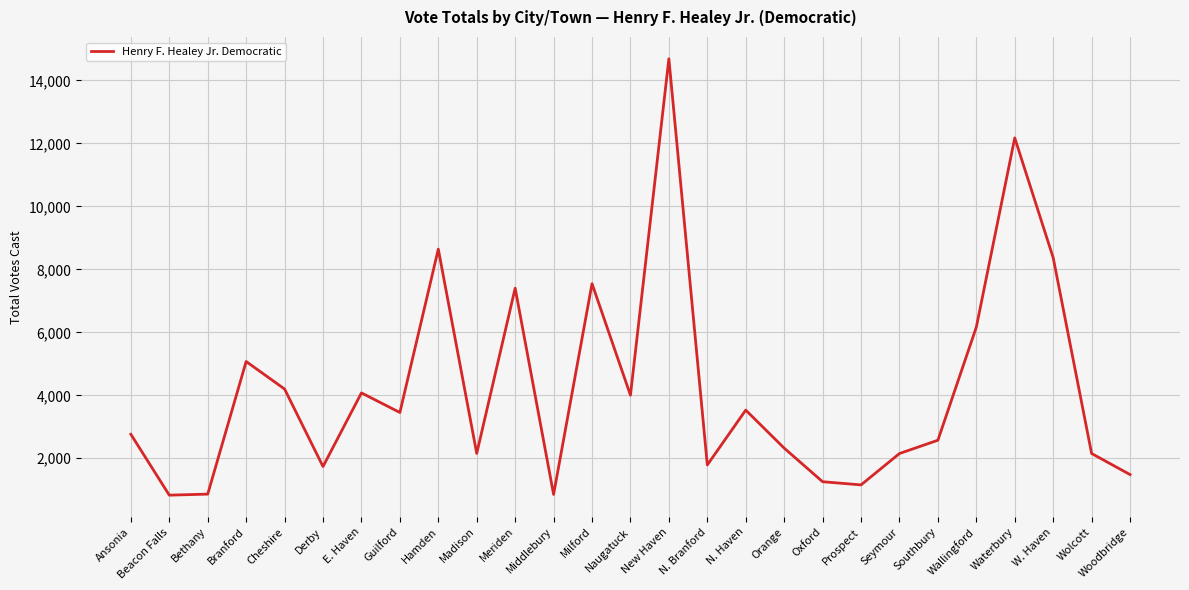

Between Derby and Cheshire, which is larger?

Cheshire